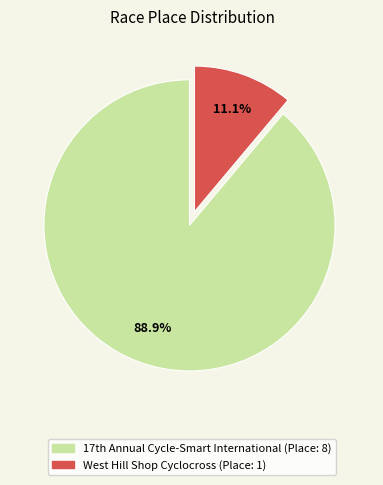

How many slices are in this pie chart?

2